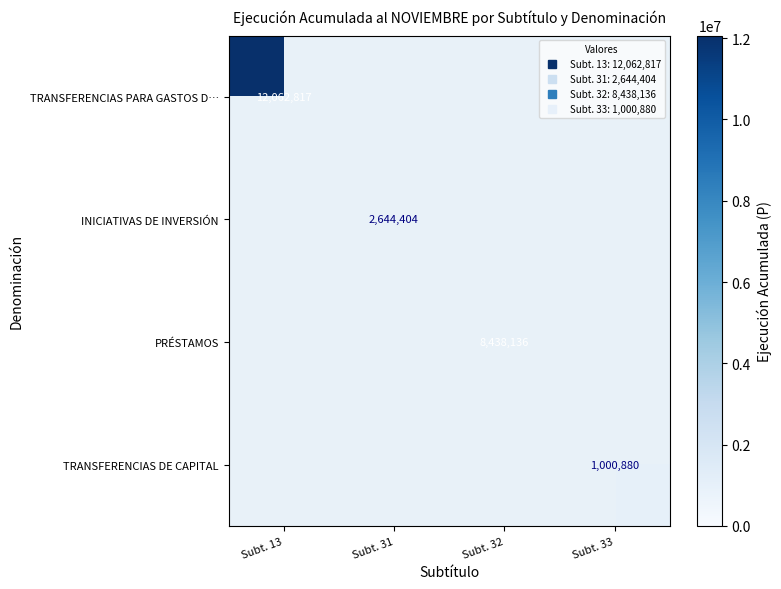

What is the maximum value shown in the chart?

12062817.0